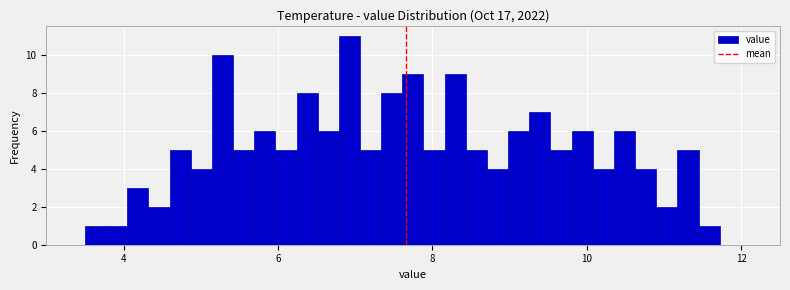

Around what value on the x-axis is the tallest bar? Give the approximate position of its centre, as read against the axis.

7.0